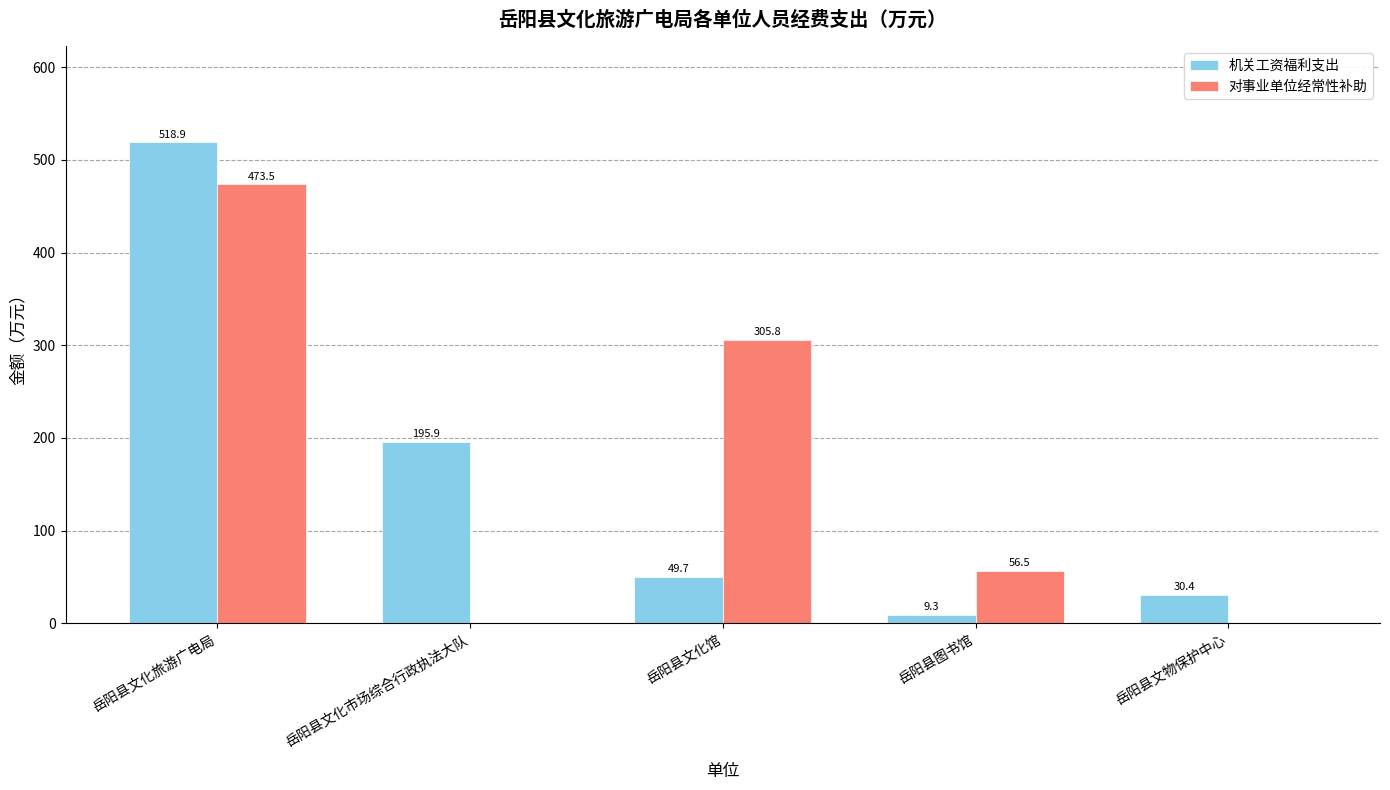

Is it true that 机关工资福利支出 equals 195.9 at 岳阳县文化市场综合行政执法大队?

True